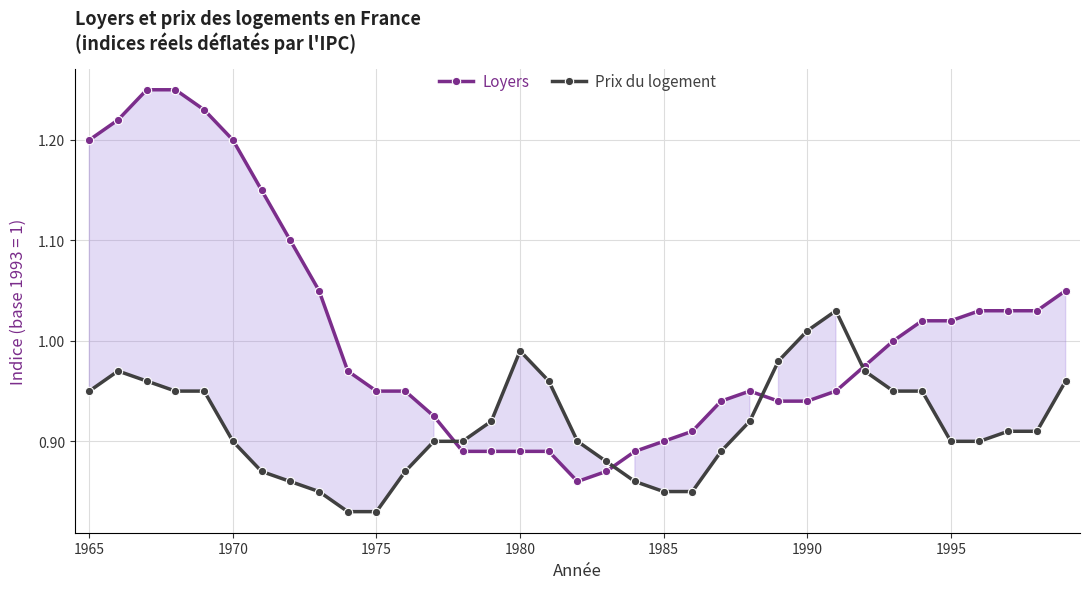

Which series has the largest range (max minus min)?

Loyers